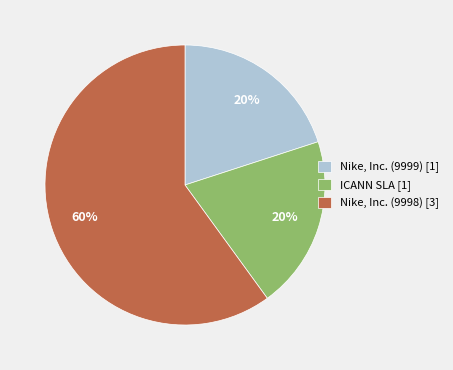

True or false: Nike, Inc. (9998) accounts for 60% of the total.

True